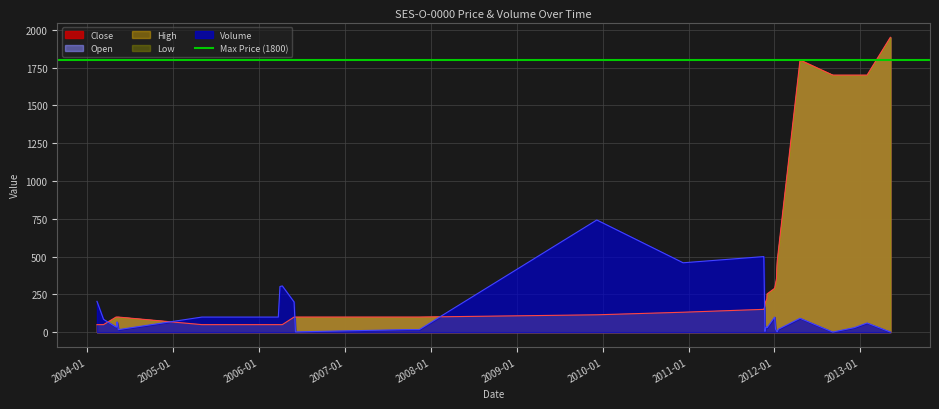

What is the label of the 38th point from the right?

2004-05-03